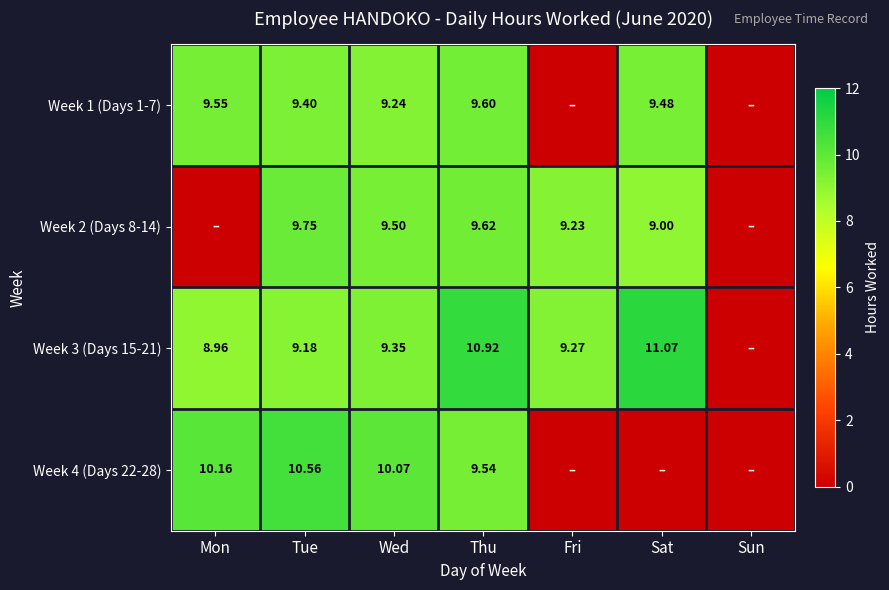

Which category has the lowest value in the Week 2 (Days 8-14) series?

Mon